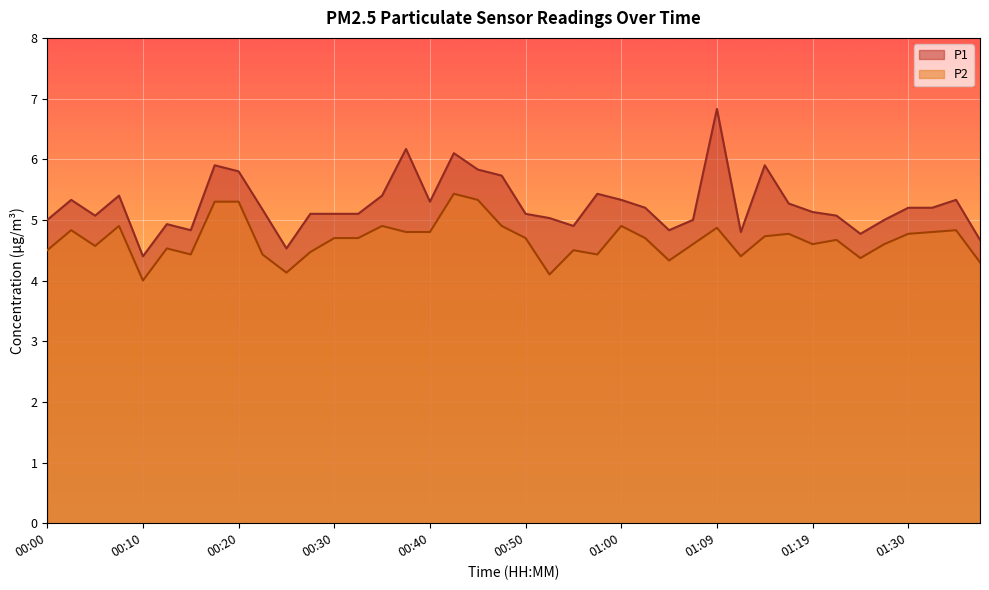

What is the label of the 21st point from the right?

00:47